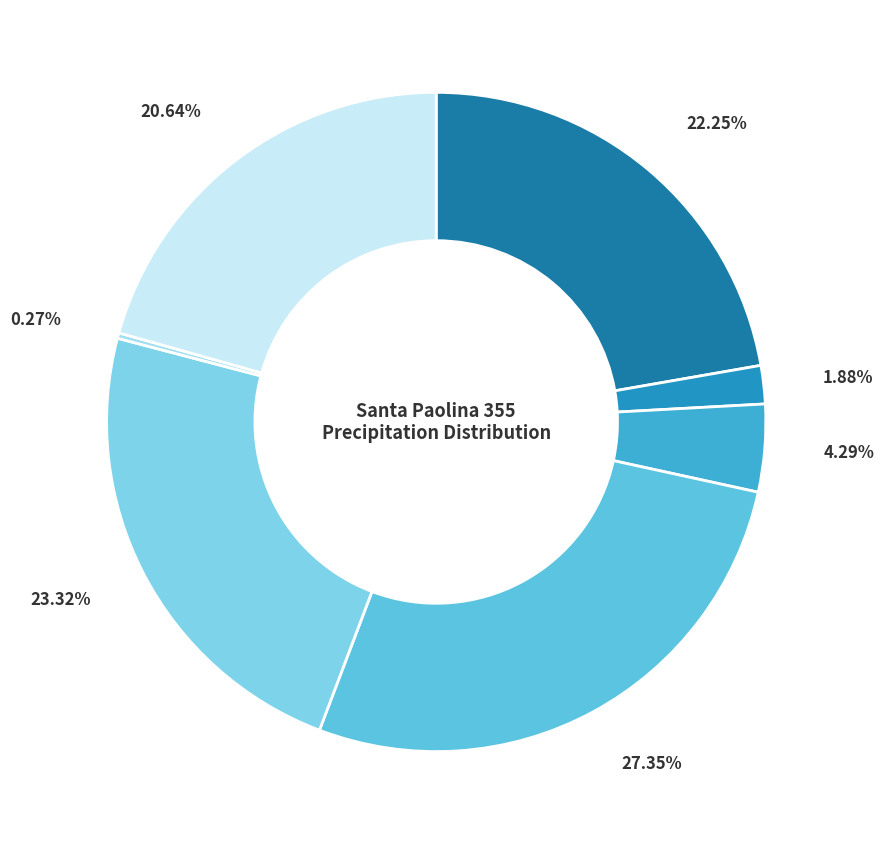

Combined, do 2021-11-29 and 2021-12-04 account for over 50%?

No